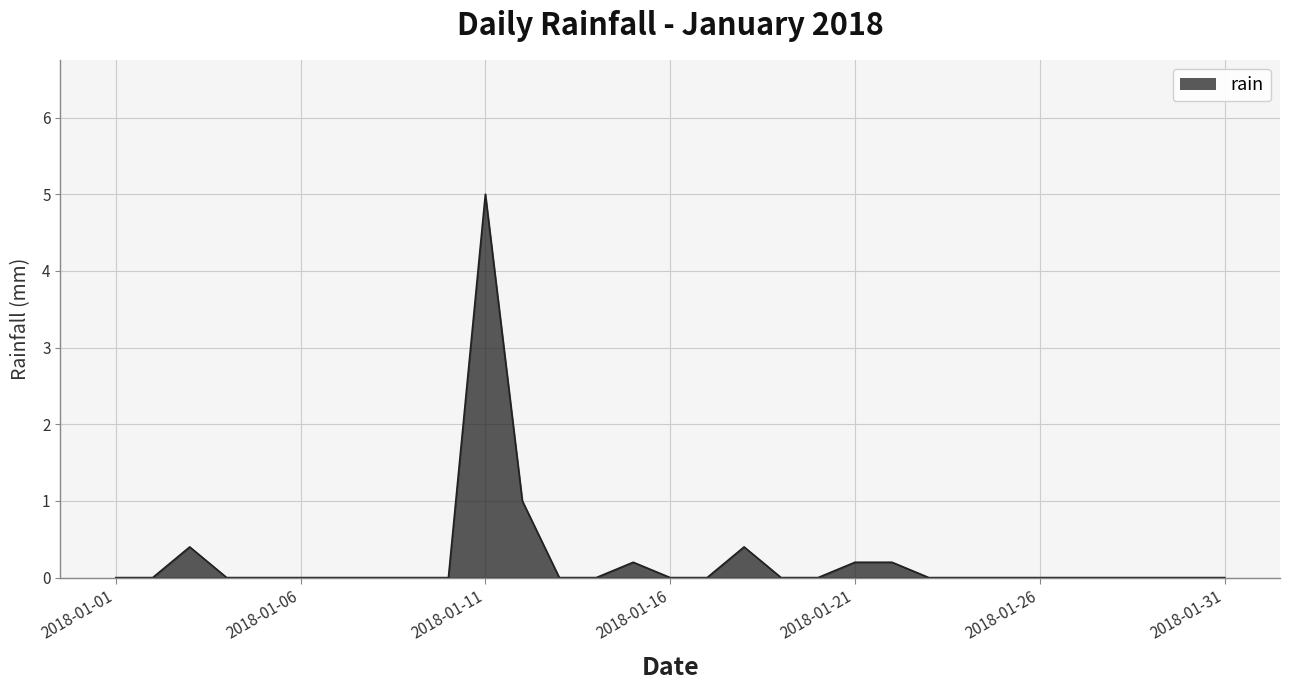

Count the number of data series in this chart.

1